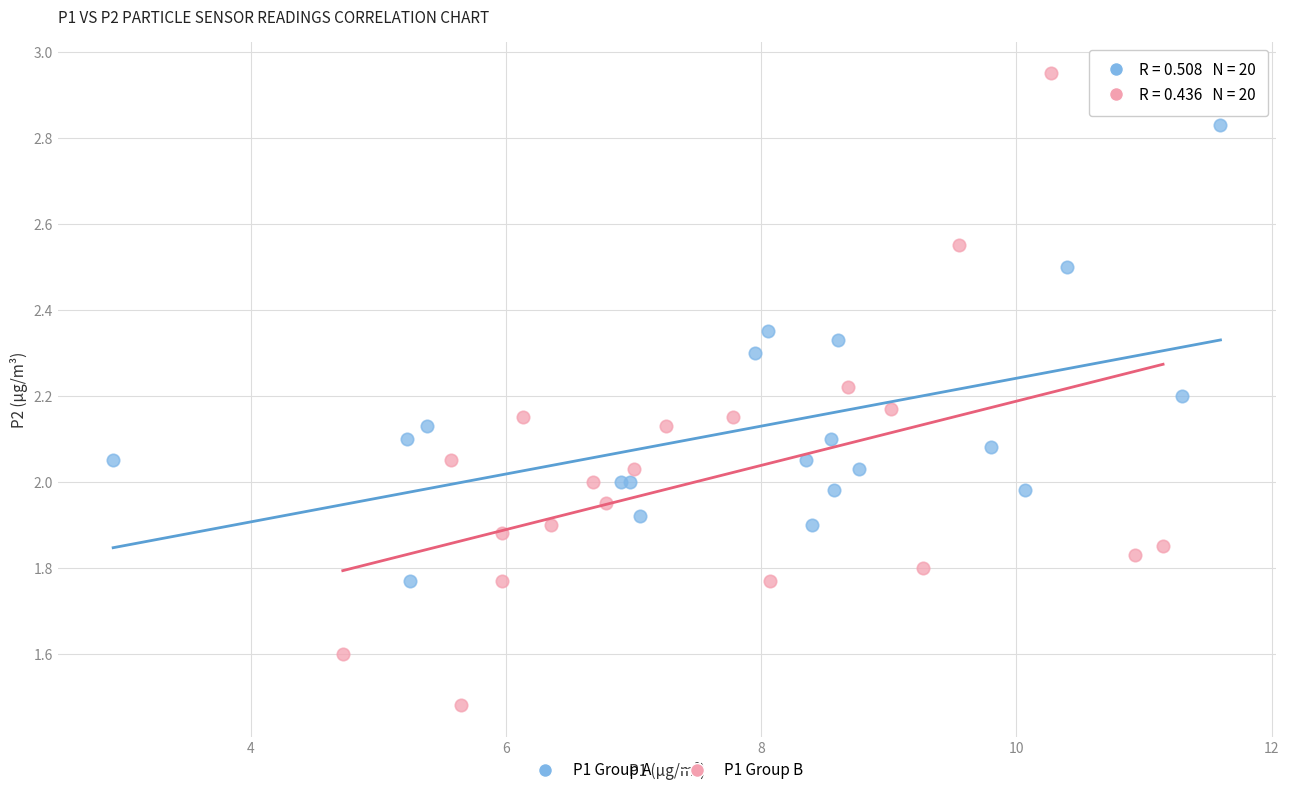

Which series reaches the minimum Y coordinate?

P1 Group B